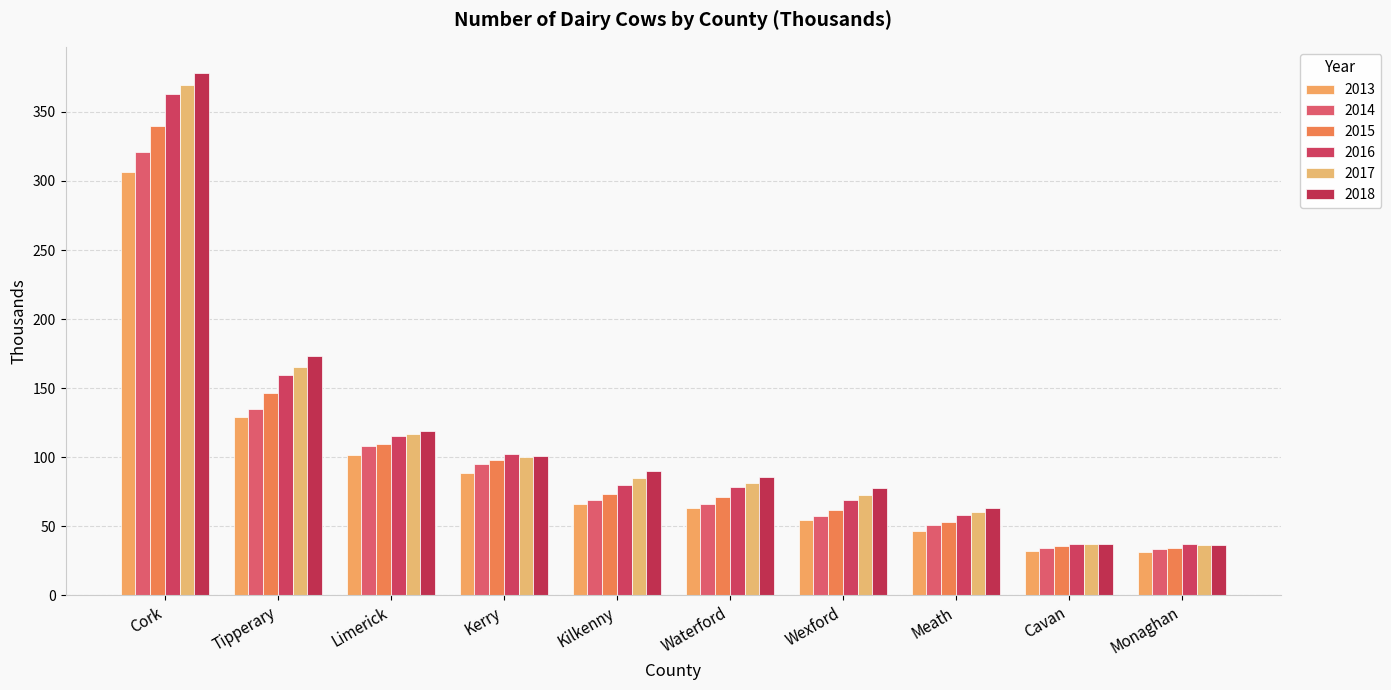

At which category is the sum across all series the highest?

Cork